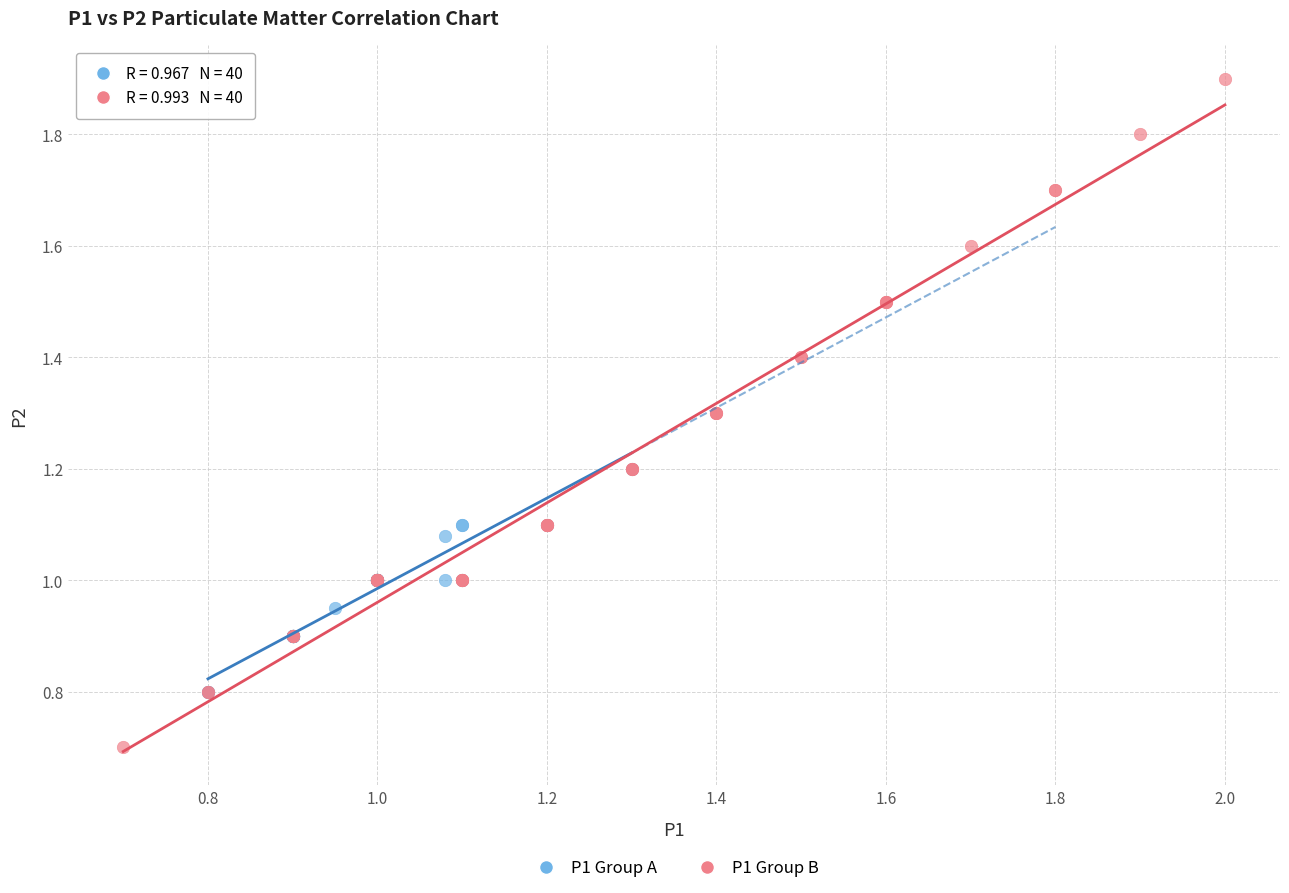

Which series reaches the maximum Y coordinate?

P1 Group B